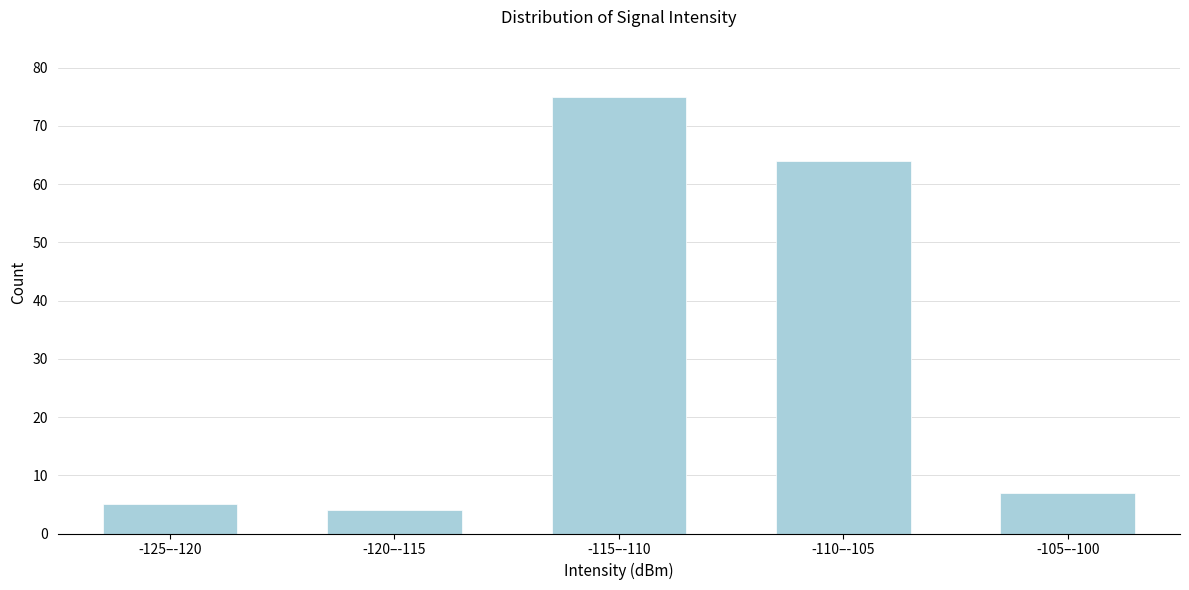

Reading left to right, transcribe all the data shown in this chart.

5	4	75	64	7